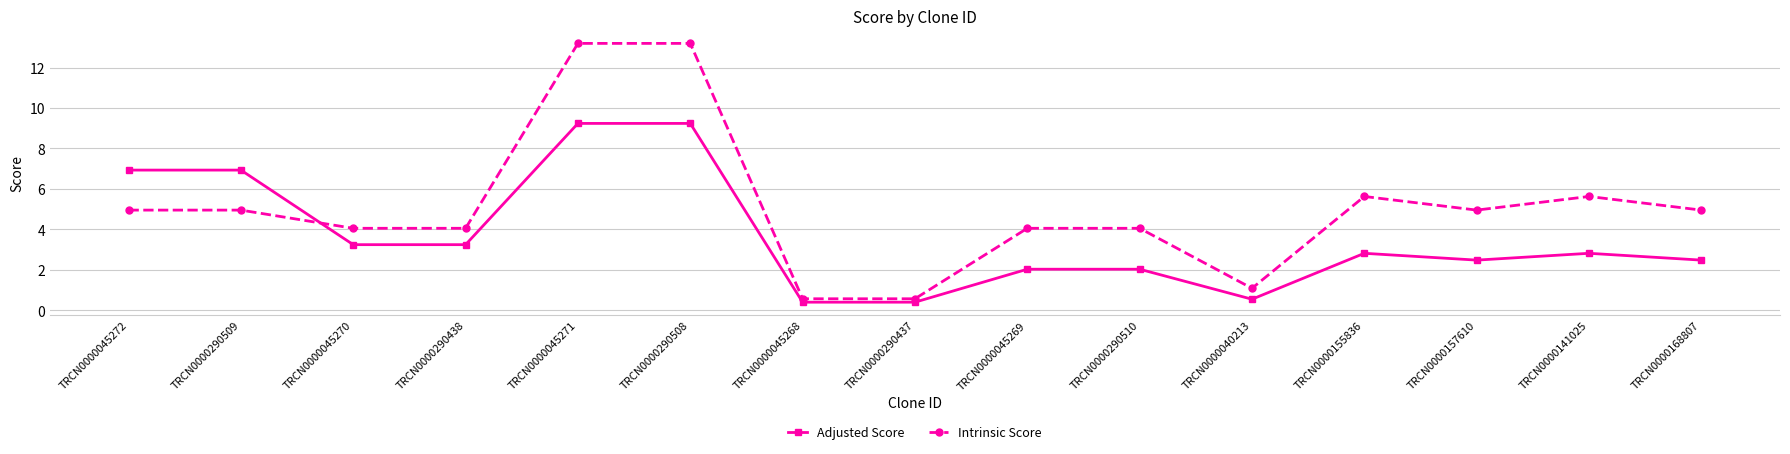

What is the average value of the Adjusted Score series?

3.7